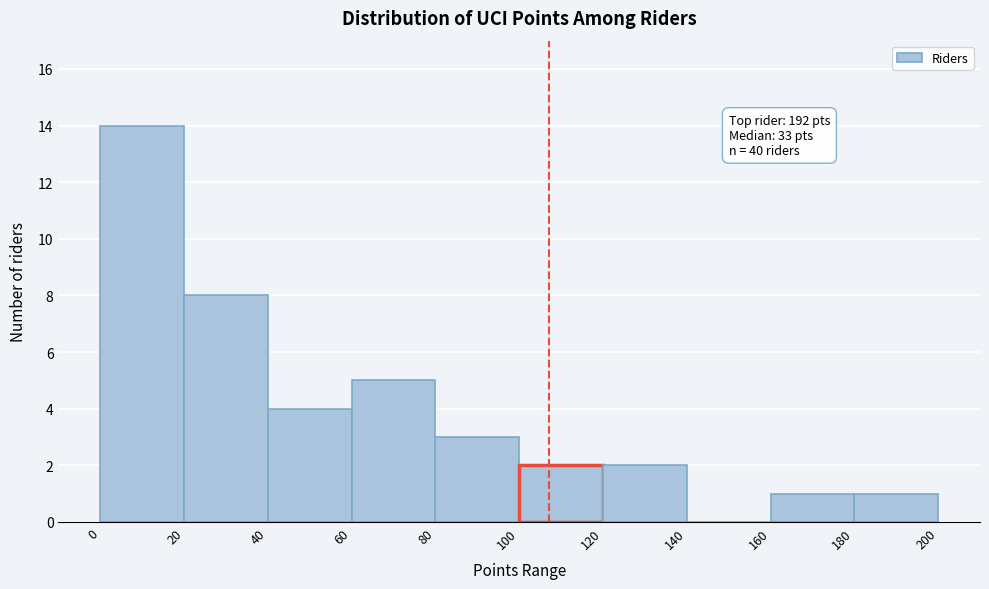

Over which range of the x-axis is the bar tallest?

0 to 20